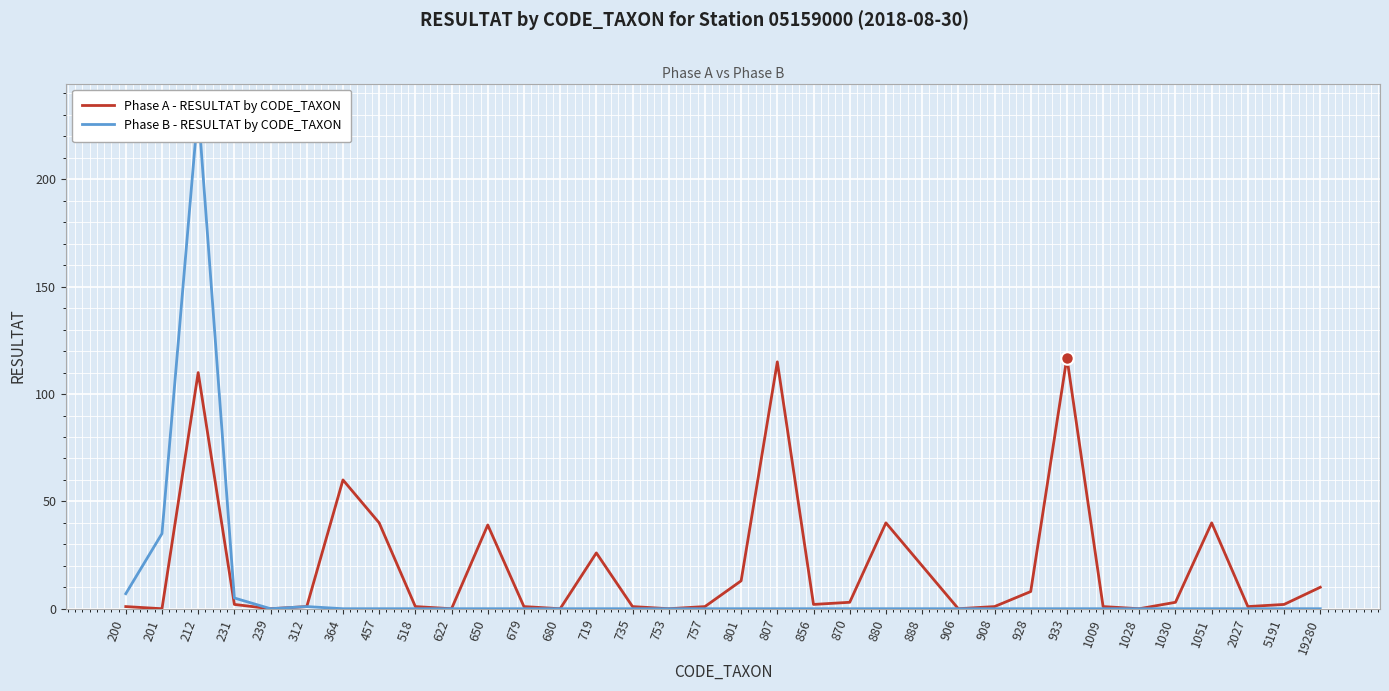

What is the value of the Phase A - RESULTAT by CODE_TAXON point at the 26th from the left?

8